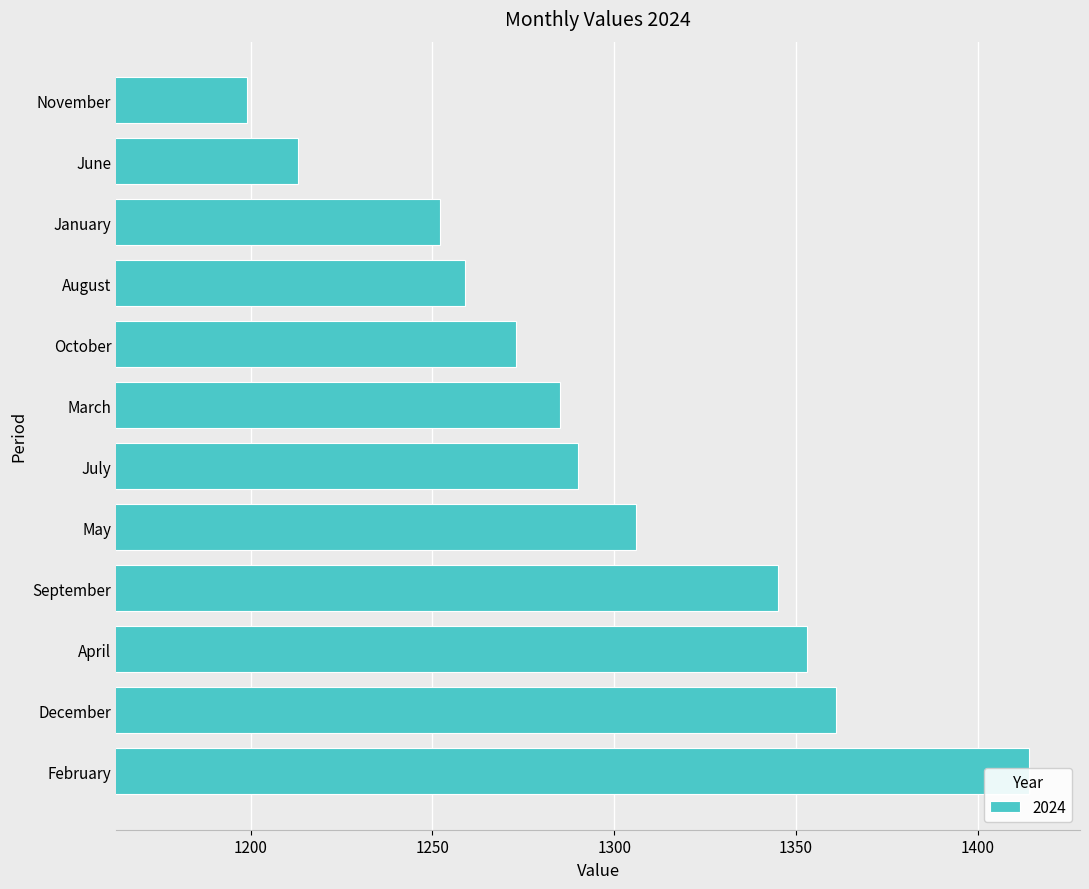

At which label does the data first exceed 1290?

February